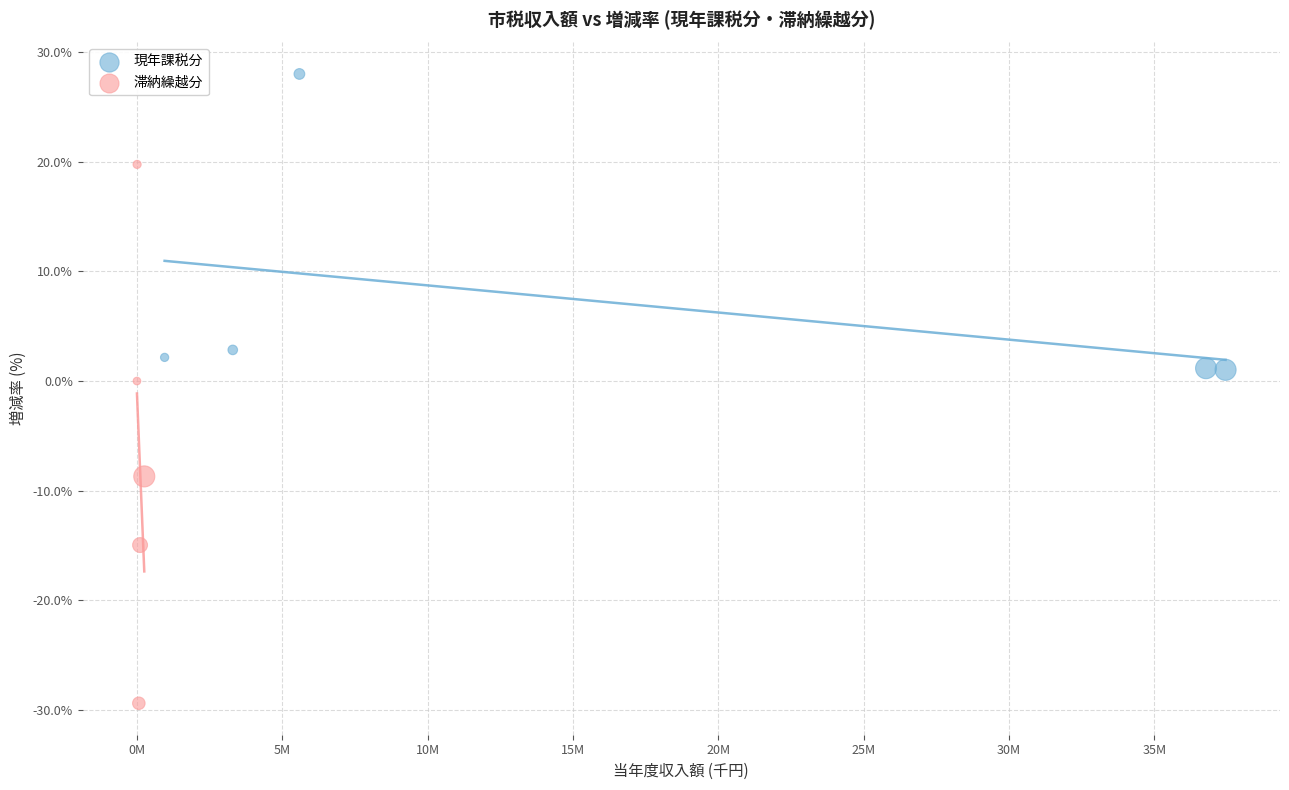

Which series contains the highest Y value?

現年課税分